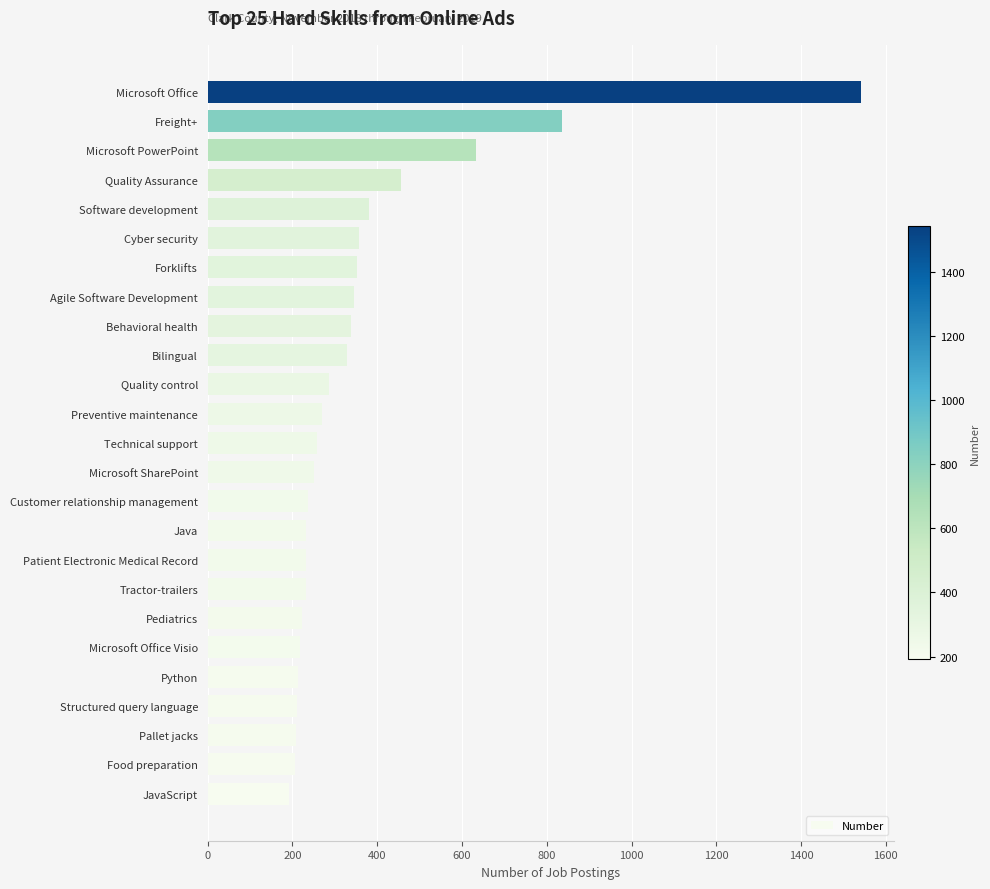

Where is the data nearest to the value 866?

Freight+